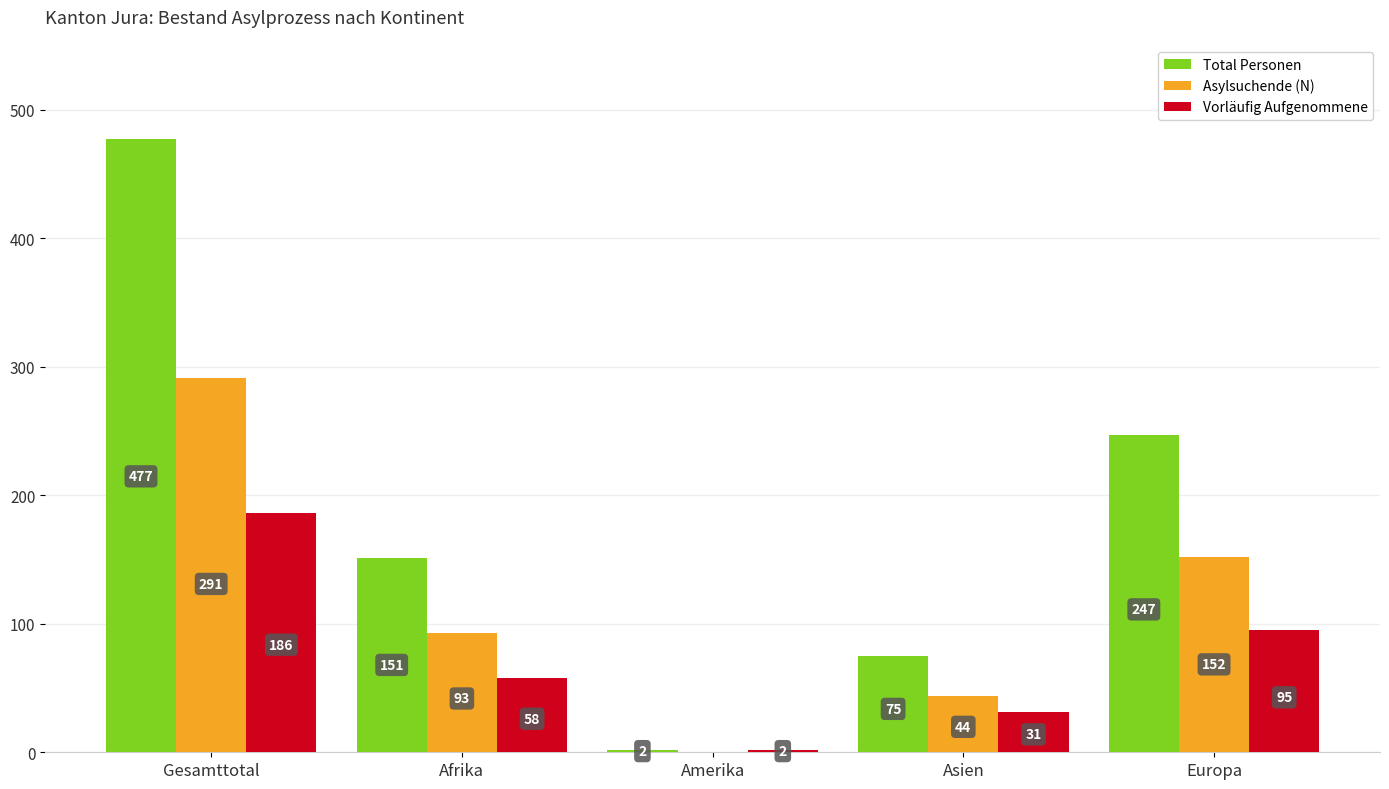

What is the approximate value of Asylsuchende (N) at Gesamttotal, to the nearest 50?

300